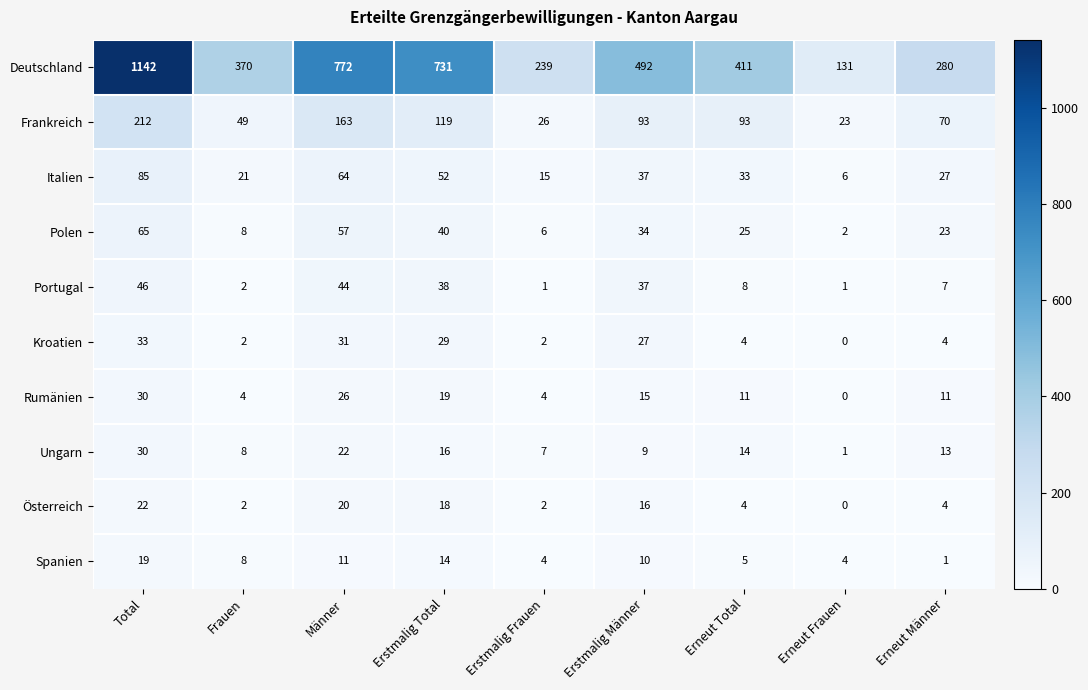

What is the greatest value displayed?

1142